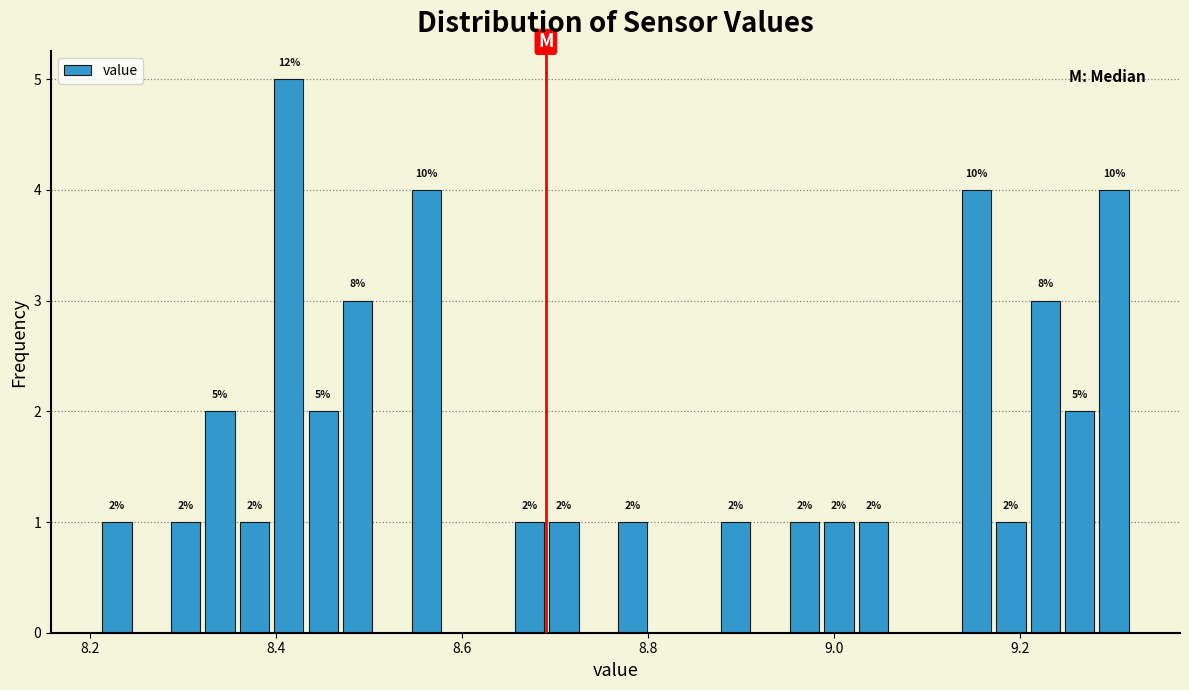

Around what value on the x-axis is the tallest bar? Give the approximate position of its centre, as read against the axis.

8.42